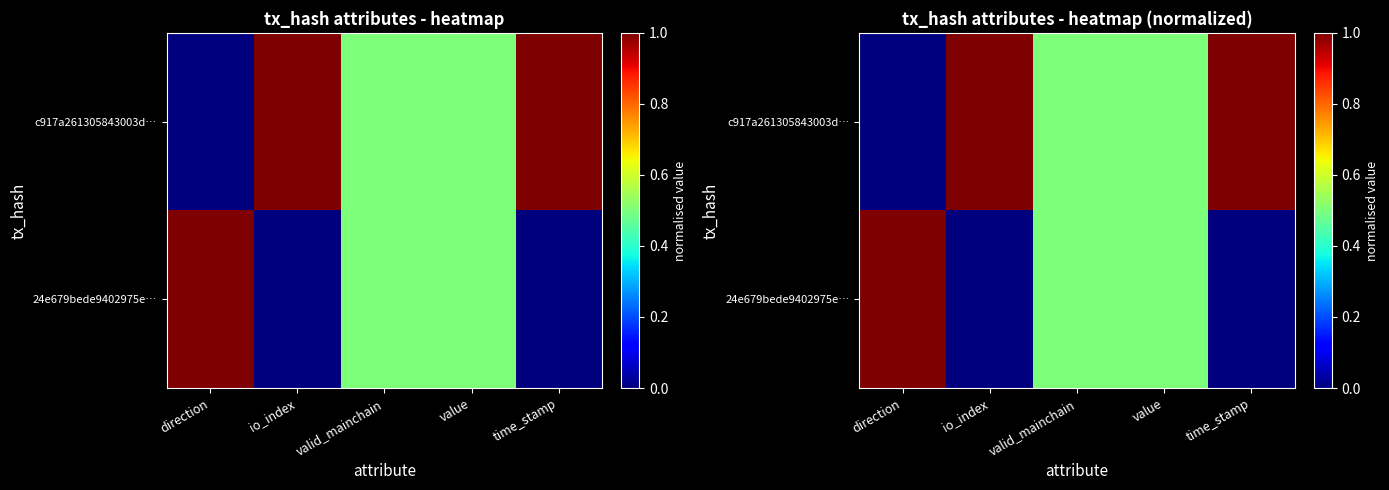

The value of c917a261305843003d… at value is 0.5. True or false?

True